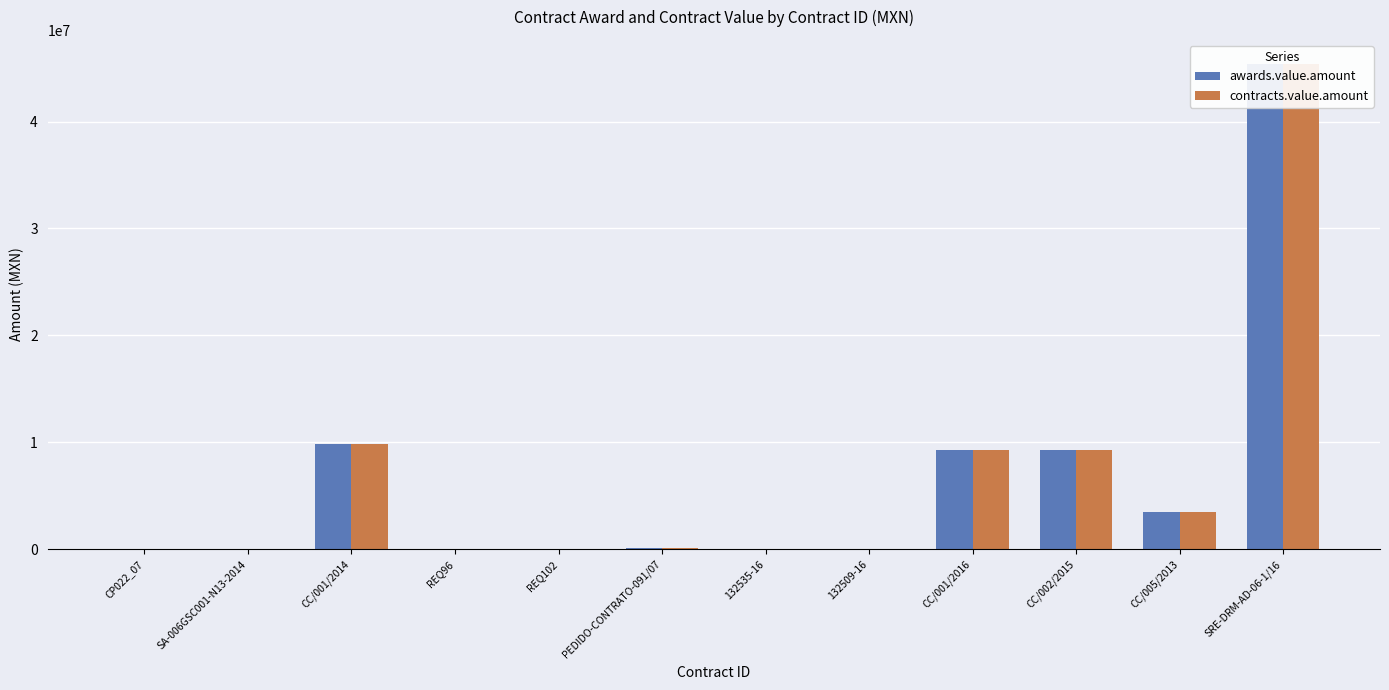

Rank the series at CC/005/2013 from lowest to highest value.

awards.value.amount, contracts.value.amount